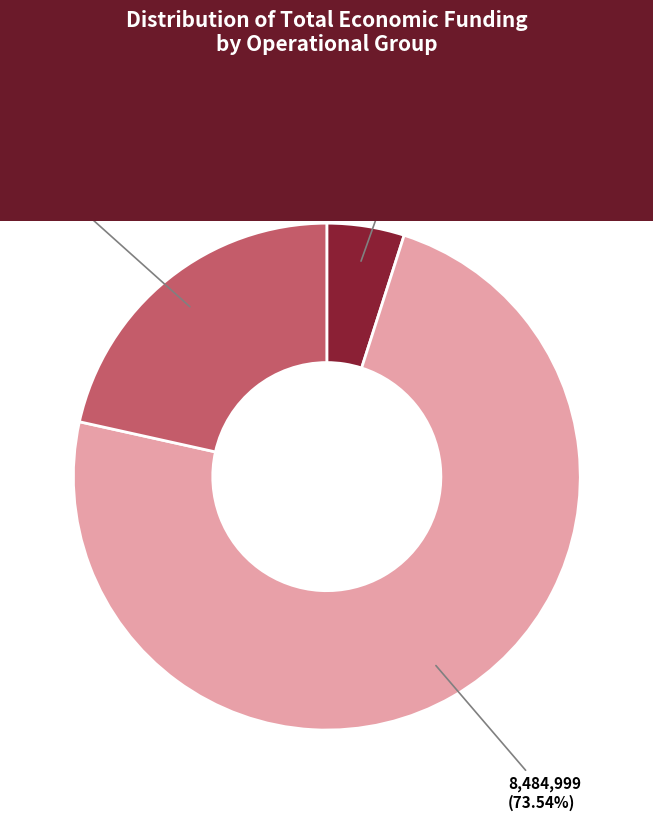

The PURINES 4.0 slice represents 64% of the pie. True or false?

False